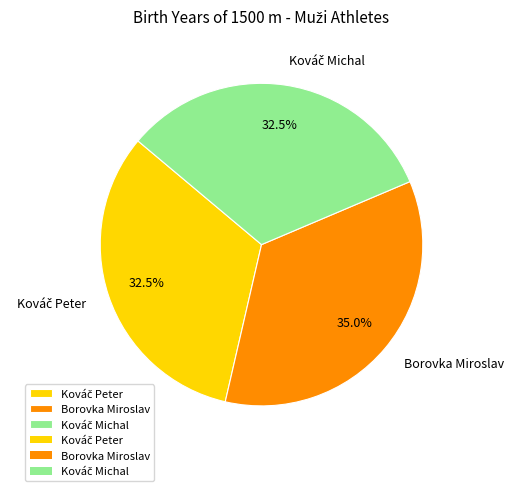

Count the number of slices in the pie.

3